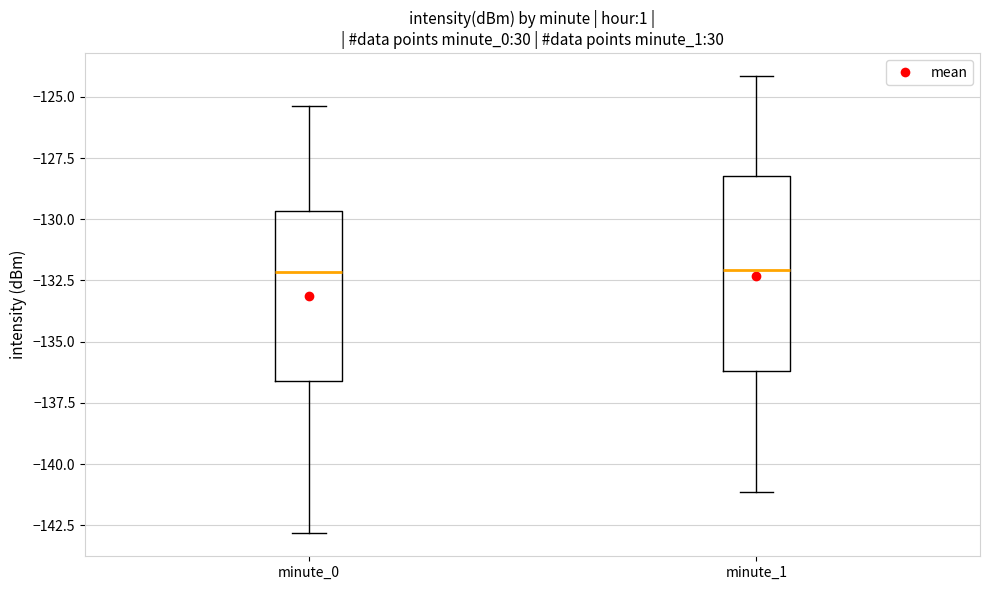

Reading left to right, transcribe this box plot: for each box, give where its median line is, the range the box spans, and where its two whiskers end, as read against the y-axis. The values are not printed on the chart, so give them approximately, as read against the axis.

minute_0: median -132.0, box -136.5 to -129.5, whiskers -143.0 to -125.5
minute_1: median -132.0, box -136.0 to -128.0, whiskers -141.0 to -124.0